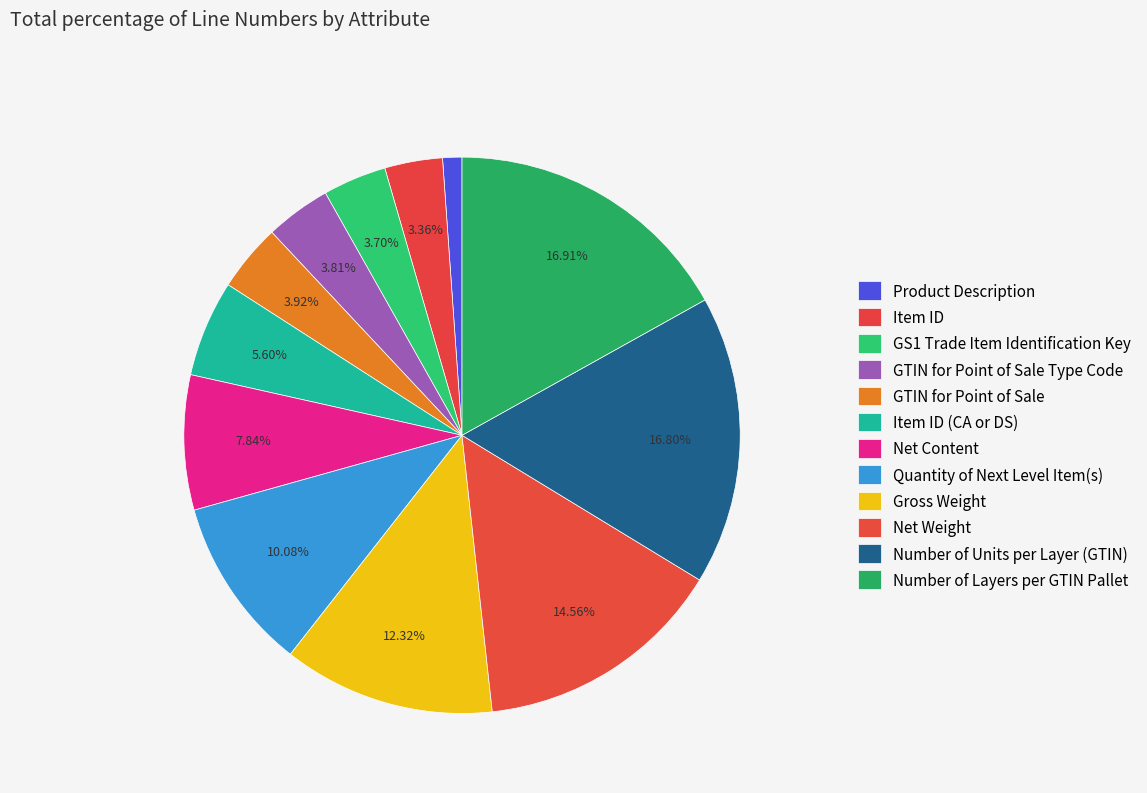

Count the number of slices in the pie.

12